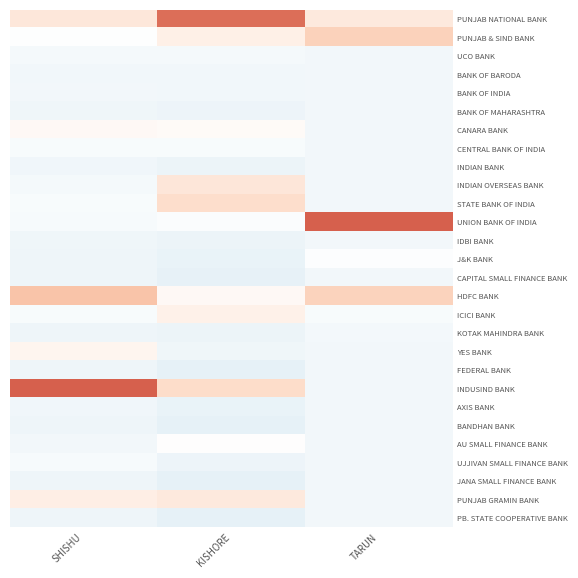

Which series changed the most between SHISHU and KISHORE?

PUNJAB NATIONAL BANK